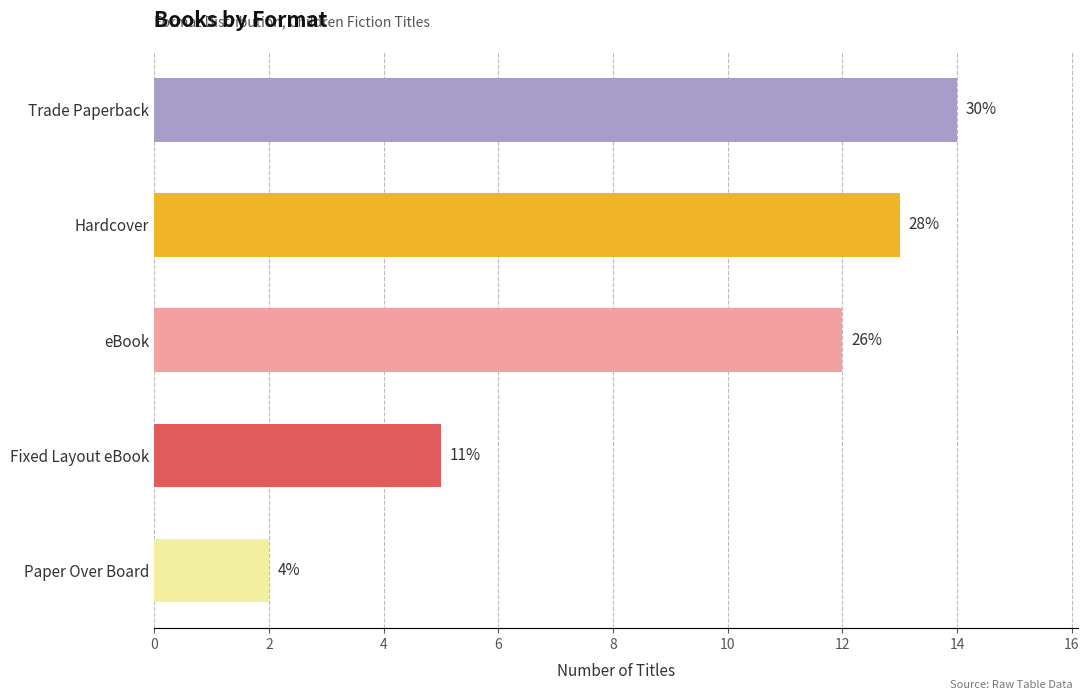

Does the chart contain any negative values?

No